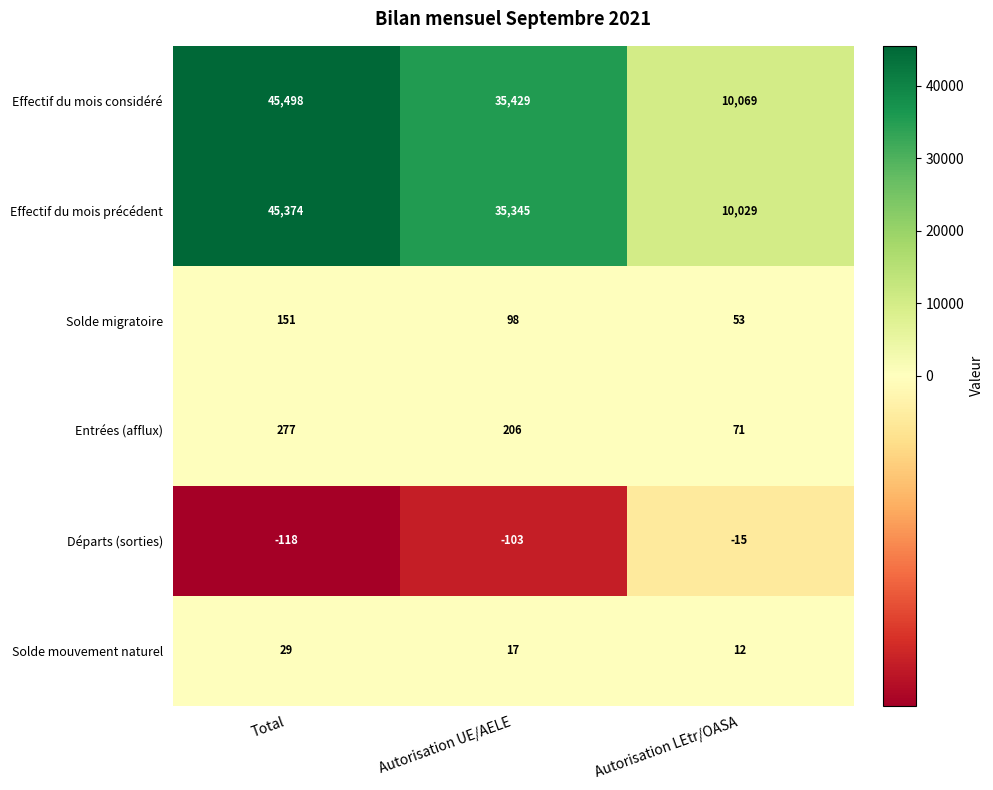

At which category is the sum across all series the highest?

Total